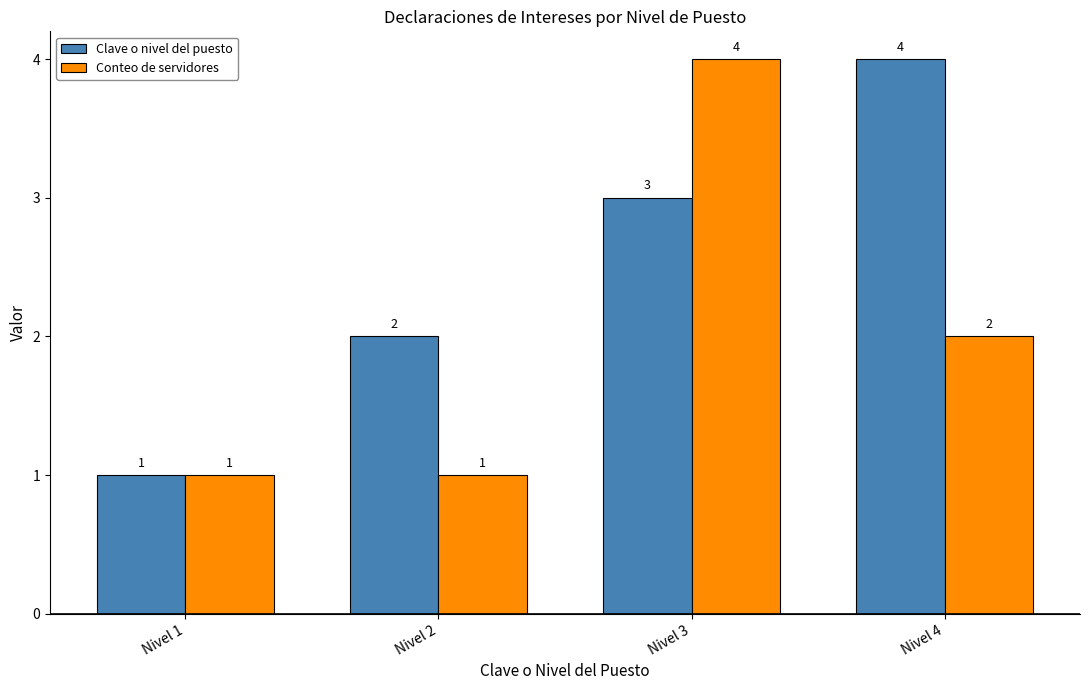

Count the number of data series in this chart.

2